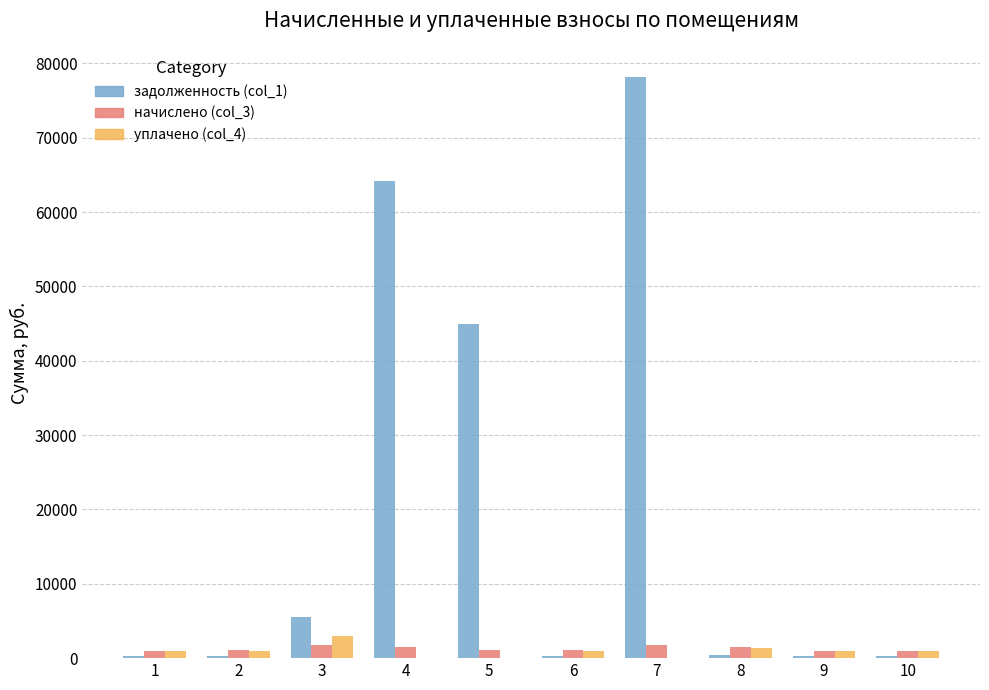

How many categories are shown in the chart?

10